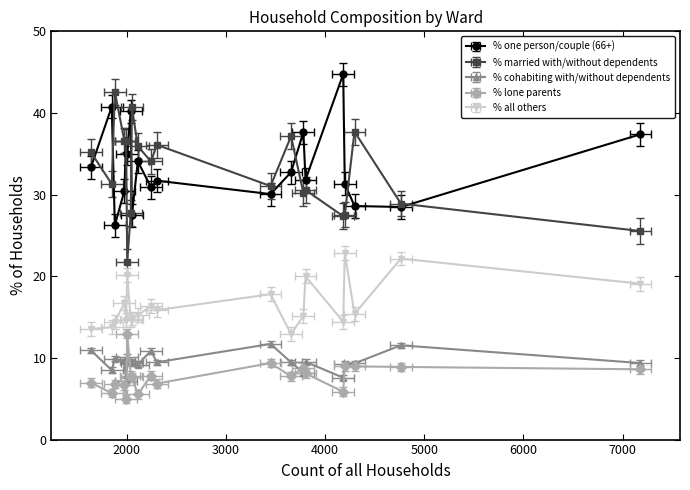

Is the value of % married with/without dependents at Dorchester East Ward greater than the value of % lone parents at Bridport Ward?

Yes